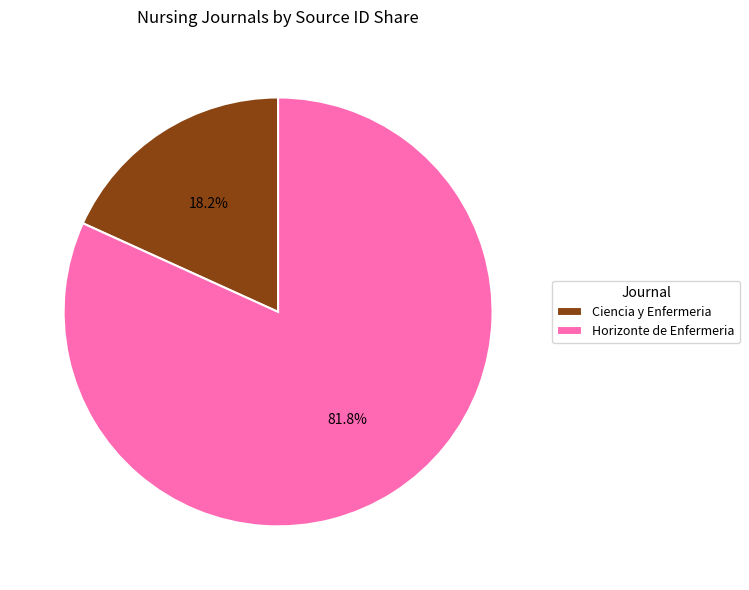

Do Horizonte de Enfermeria and Ciencia y Enfermeria together represent more than half of the pie?

Yes